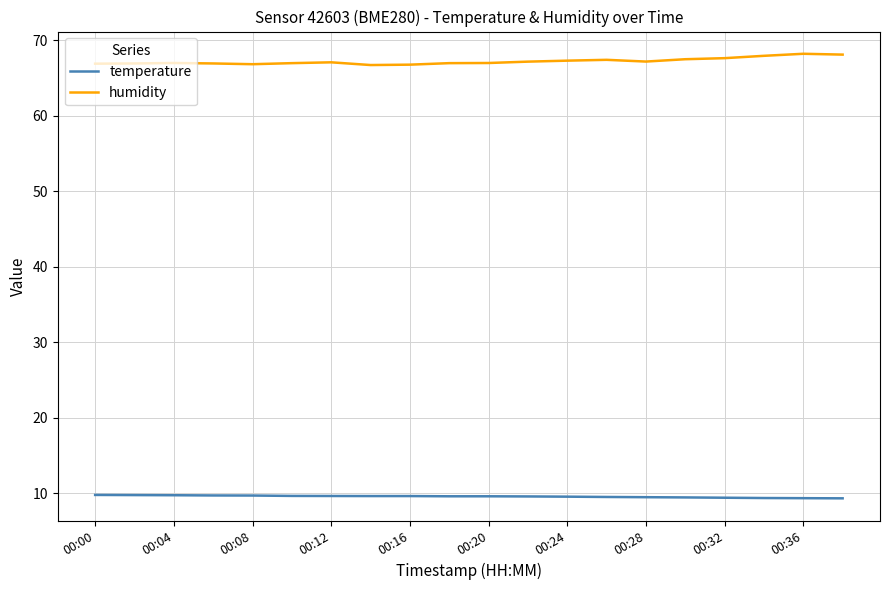

True or false: temperature and humidity intersect in this chart.

False